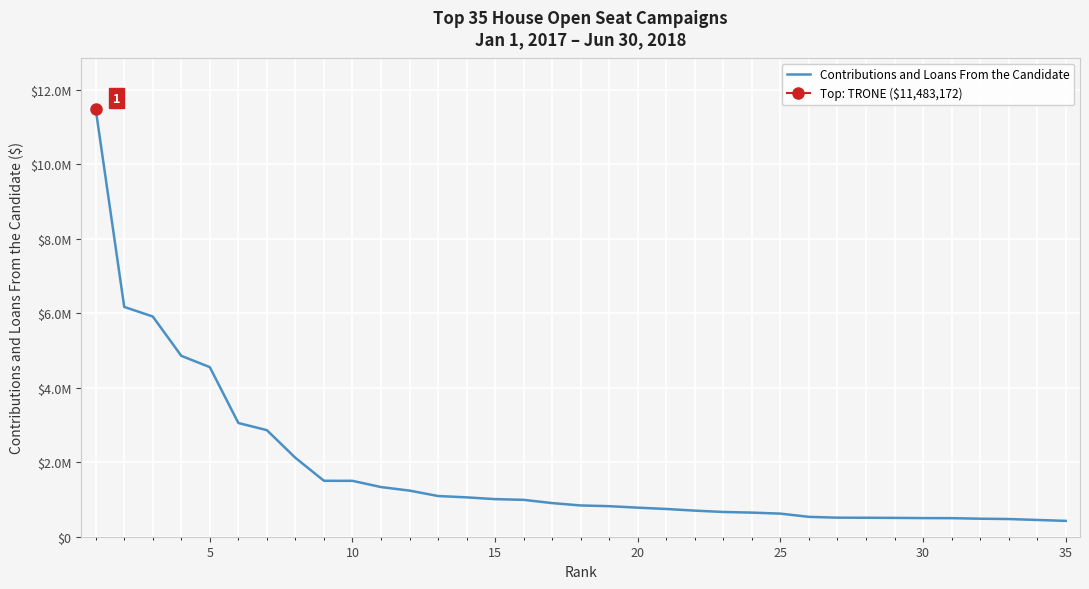

How many distinct data groups are displayed?

1